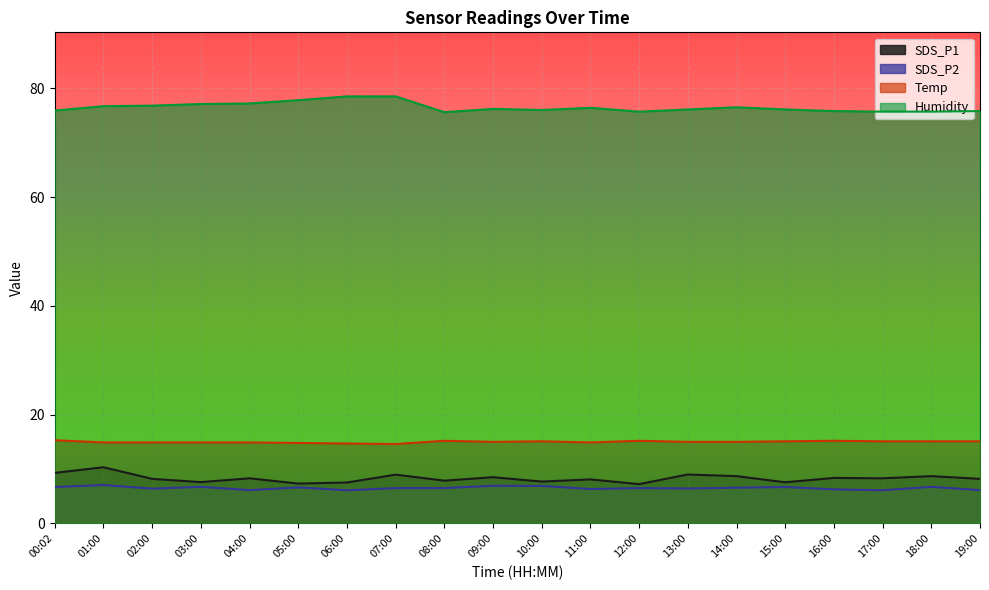

What is the approximate value of Temp at 16:00?

15.2